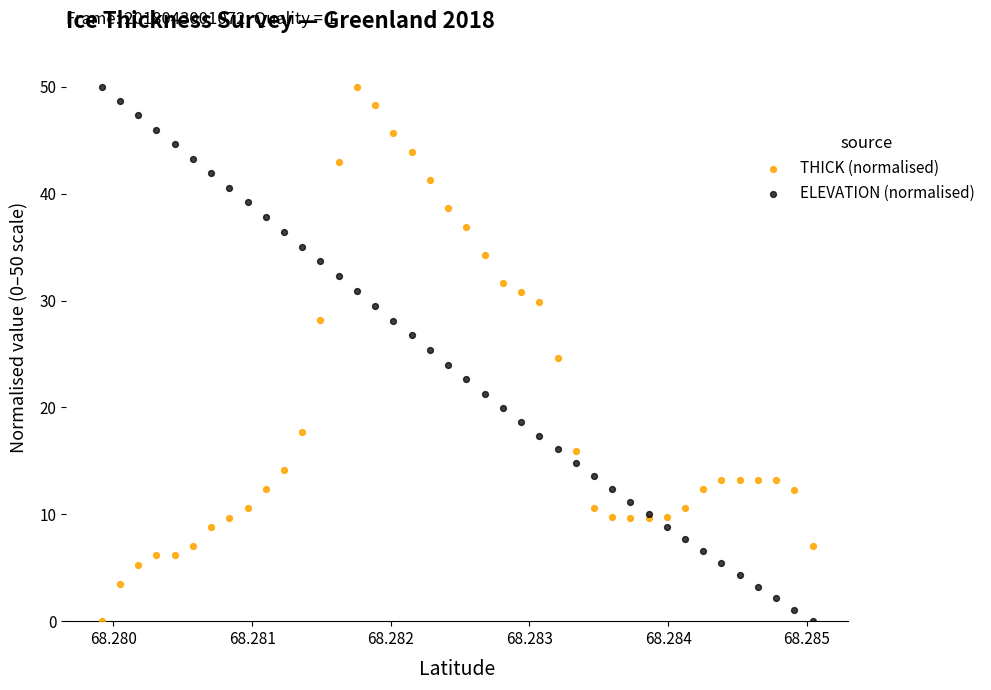

What are all the series names shown in the legend?

THICK (normalised), ELEVATION (normalised)